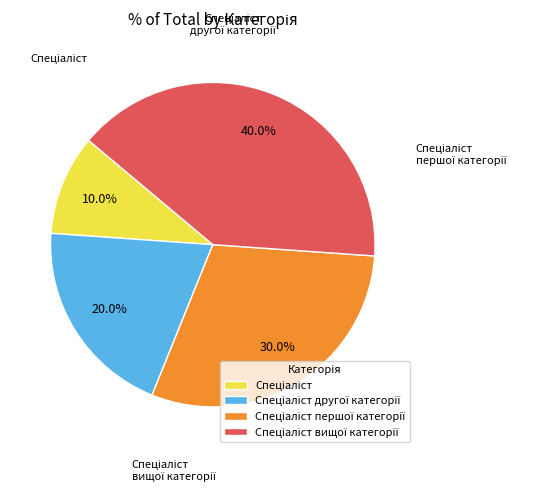

To the nearest percent, what is the average slice percentage?

25%